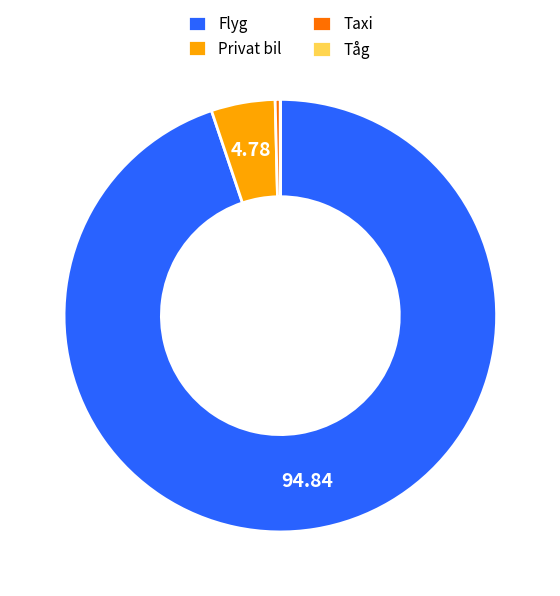

Which slice is the largest?

Flyg